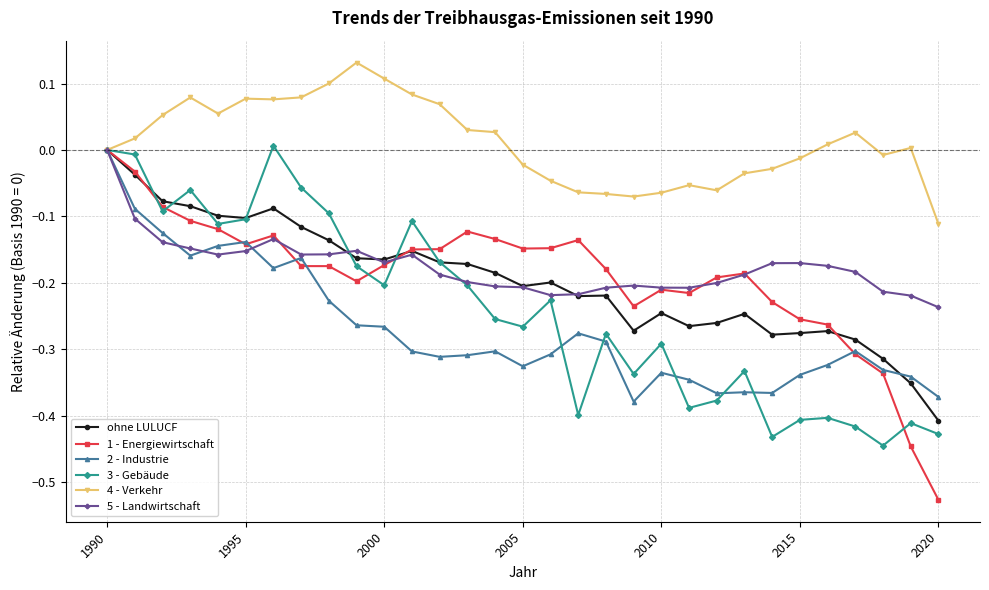

Does the chart display data point markers on the line(s)?

Yes